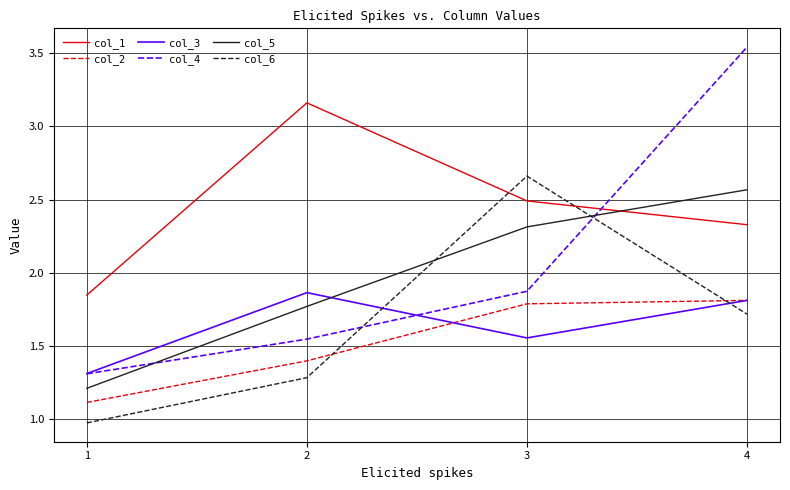

True or false: col_2 has more than 0 interior local peaks.

False